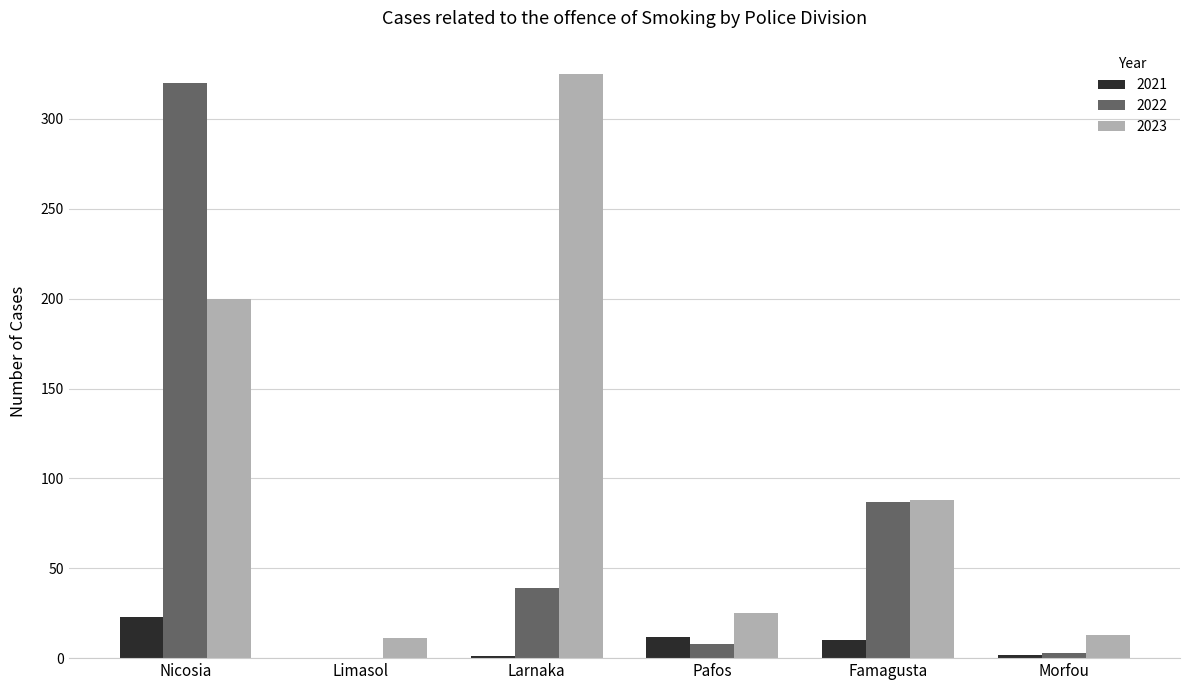

The 2023 series shows 11 at Limasol. True or false?

True